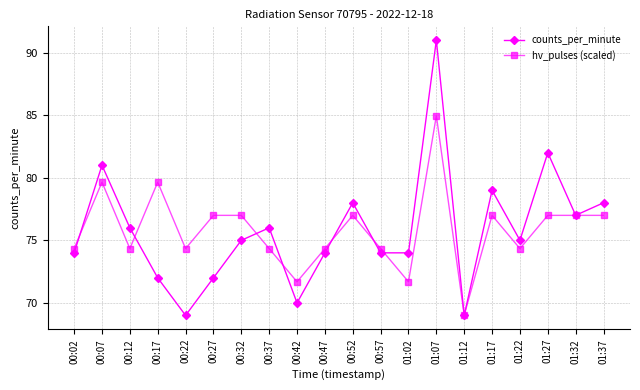

Reading left to right, extract all data points from this chart.

counts_per_minute: 00:02=74.0	00:07=81.0	00:12=76.0	00:17=72.0	00:22=69.0	00:27=72.0	00:32=75.0	00:37=76.0	00:42=70.0	00:47=74.0	00:52=78.0	00:57=74.0	01:02=74.0	01:07=91.0	01:12=69.0	01:17=79.0	01:22=75.0	01:27=82.0	01:32=77.0	01:37=78.0
hv_pulses (scaled): 00:02=74.3	00:07=79.6	00:12=74.3	00:17=79.6	00:22=74.3	00:27=77.0	00:32=77.0	00:37=74.3	00:42=71.7	00:47=74.3	00:52=77.0	00:57=74.3	01:02=71.7	01:07=85.0	01:12=69.0	01:17=77.0	01:22=74.3	01:27=77.0	01:32=77.0	01:37=77.0